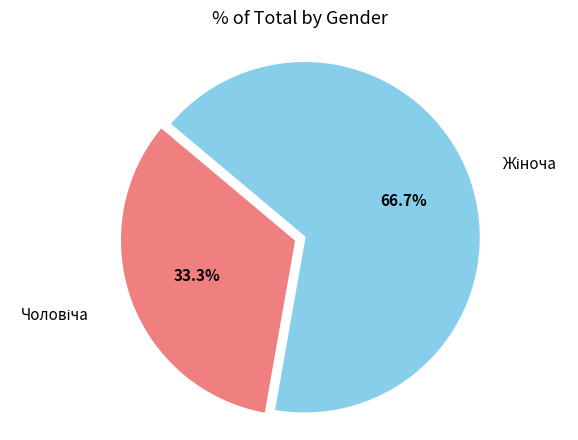

How many segments does this pie chart have?

2